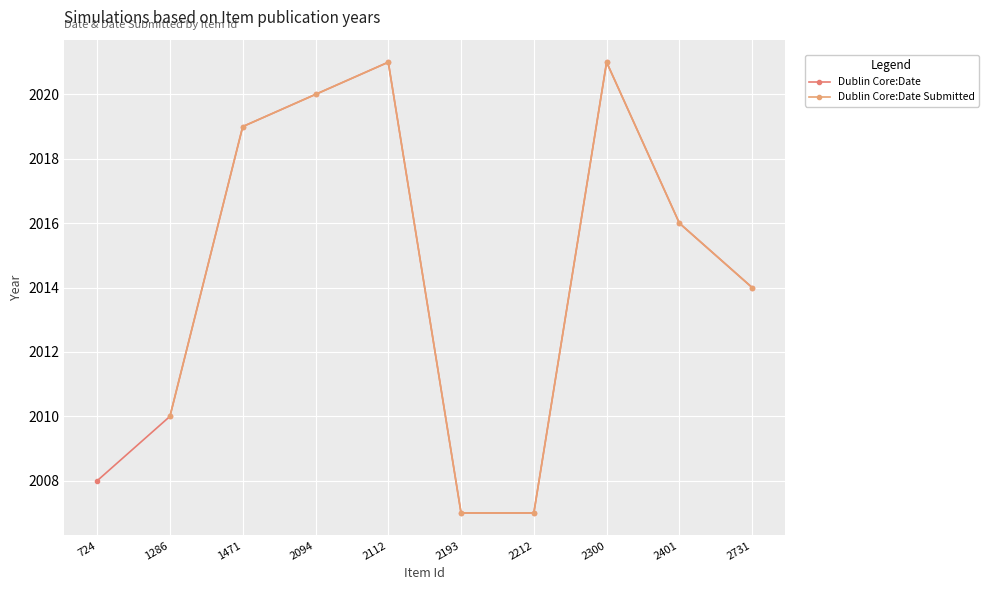

What is the lowest value of the Dublin Core:Date series?

2007